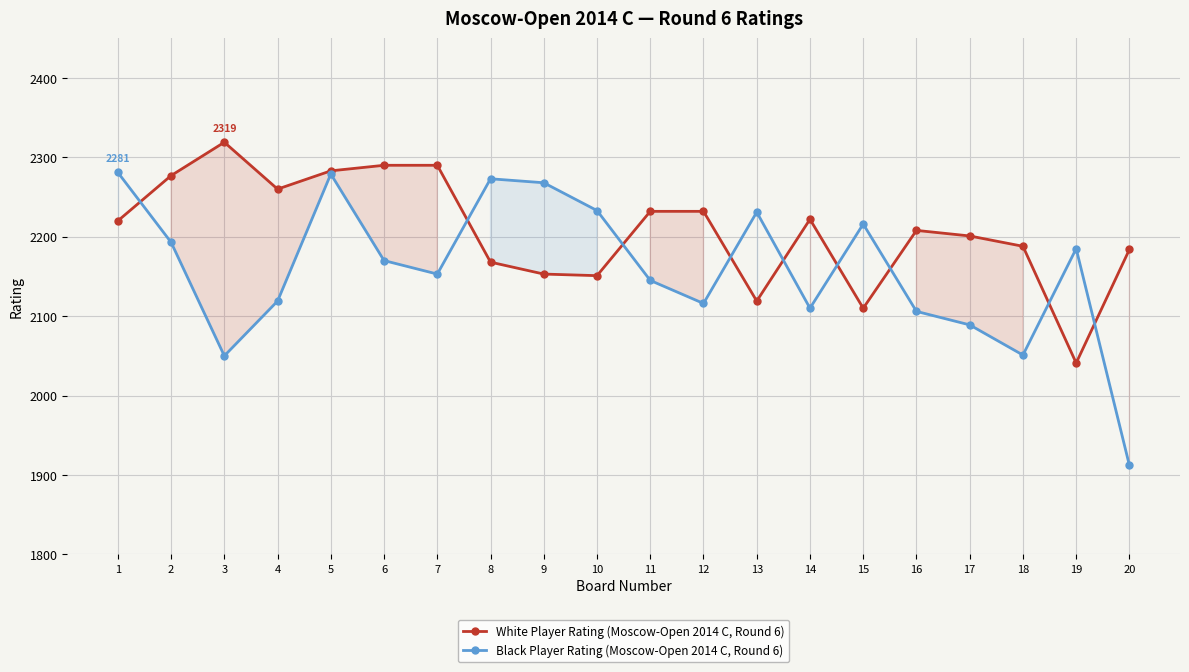

Reading right to left, list all the values displayed in this chart.

White Player Rating (Moscow-Open 2014 C, Round 6): 2184	2041	2188	2201	2208	2110	2222	2119	2232	2232	2151	2153	2168	2290	2290	2283	2260	2319	2277	2220
Black Player Rating (Moscow-Open 2014 C, Round 6): 1912	2185	2051	2089	2106	2216	2110	2231	2116	2145	2233	2268	2273	2153	2170	2279	2119	2050	2193	2281